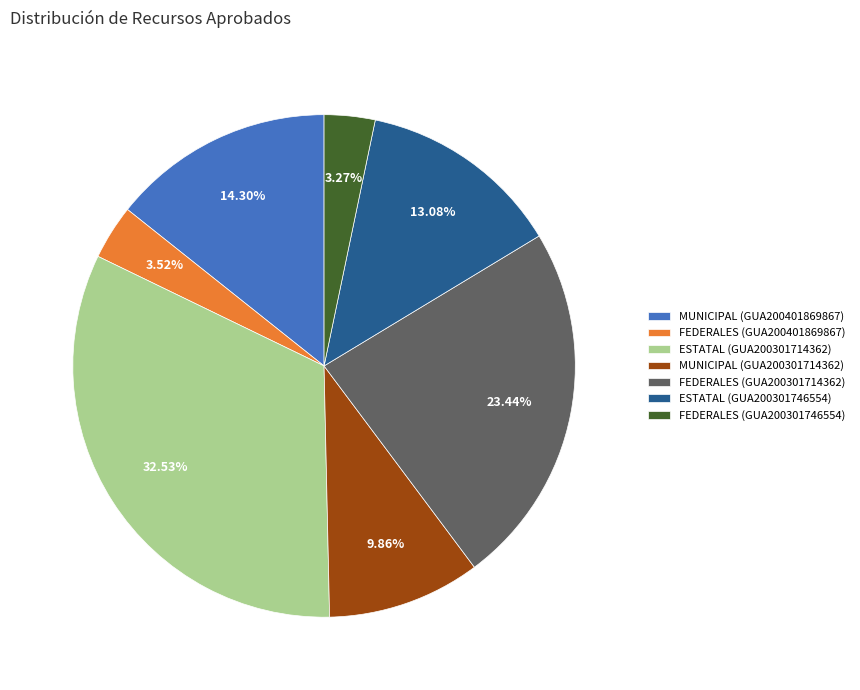

Does FEDERALES (GUA200301714362) represent more than half of the total?

No